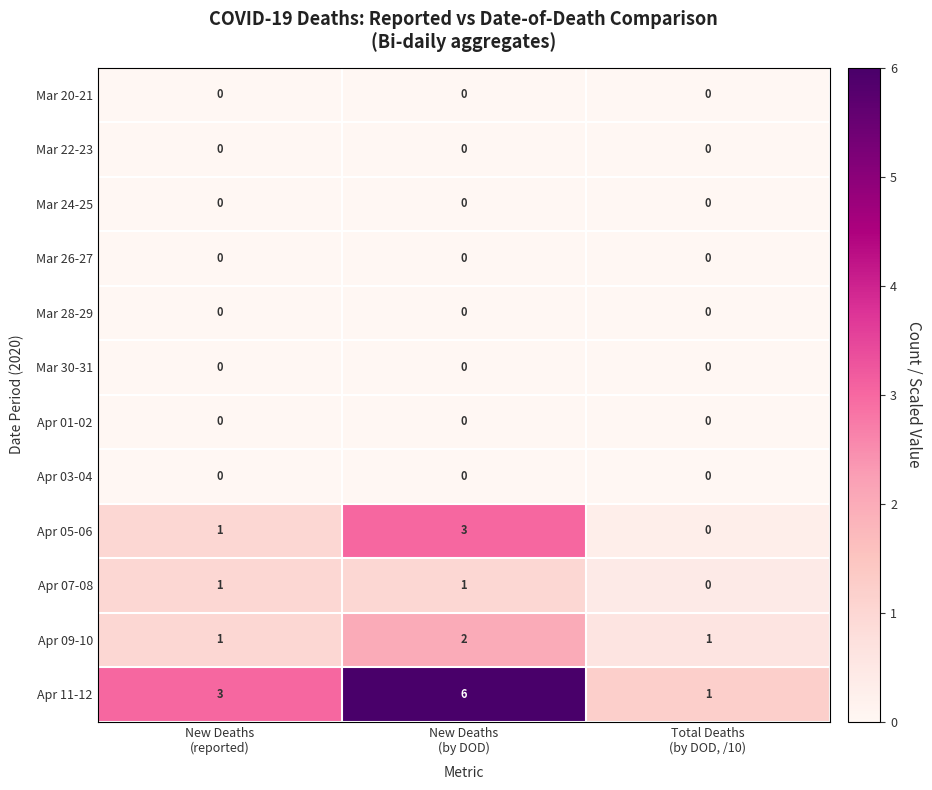

At which category is the sum across all series the highest?

New Deaths
(by DOD)